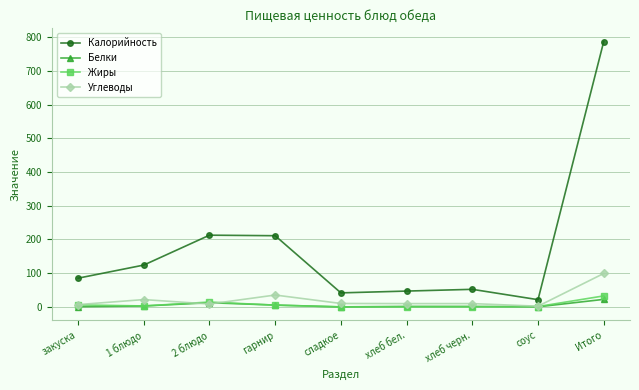

What are all the series names shown in the legend?

Калорийность, Белки, Жиры, Углеводы